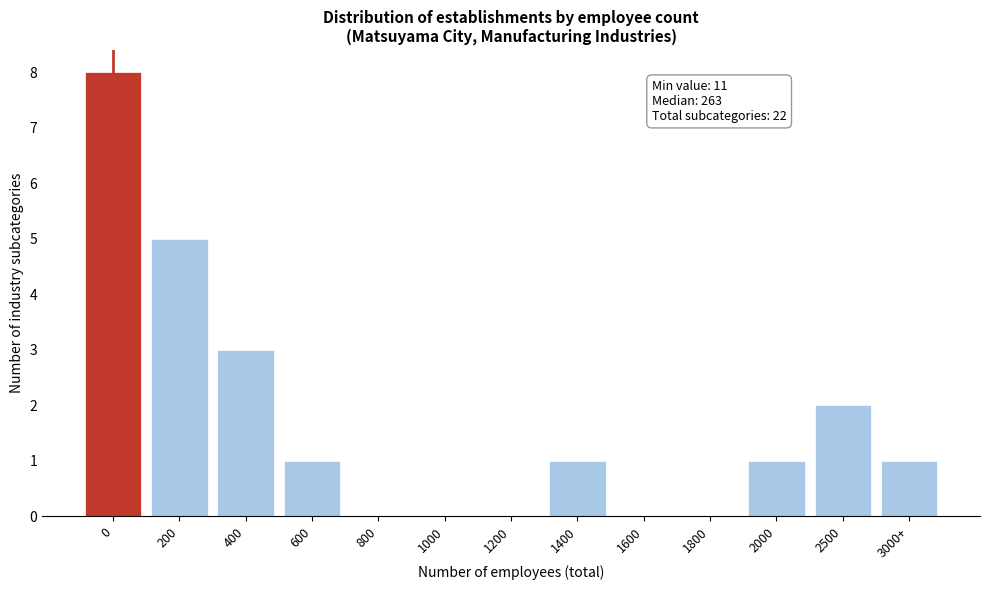

Reading left to right, list all the values displayed in this chart.

0=8	200=5	400=3	600=1	800=0	1000=0	1200=0	1400=1	1600=0	1800=0	2000=1	2500=2	3000+=1